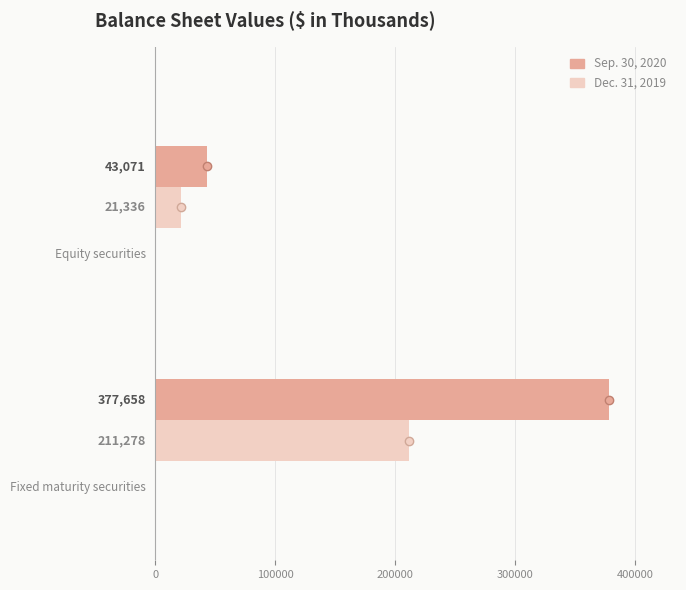

What is the difference between the maximum and minimum values in the Sep. 30, 2020 series?

334587